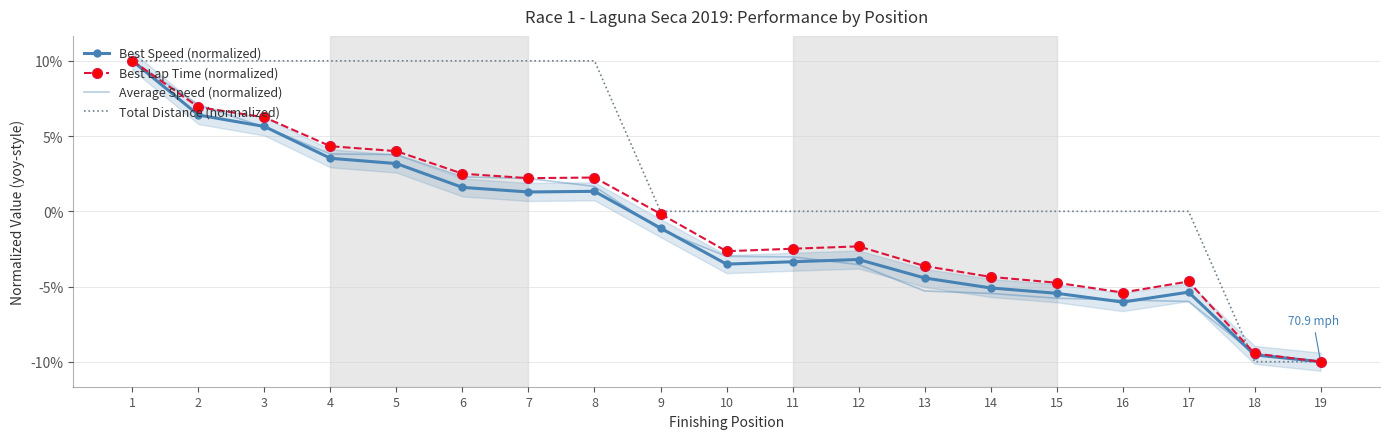

How many values in the Average Speed (normalized) series exceed -2?

9